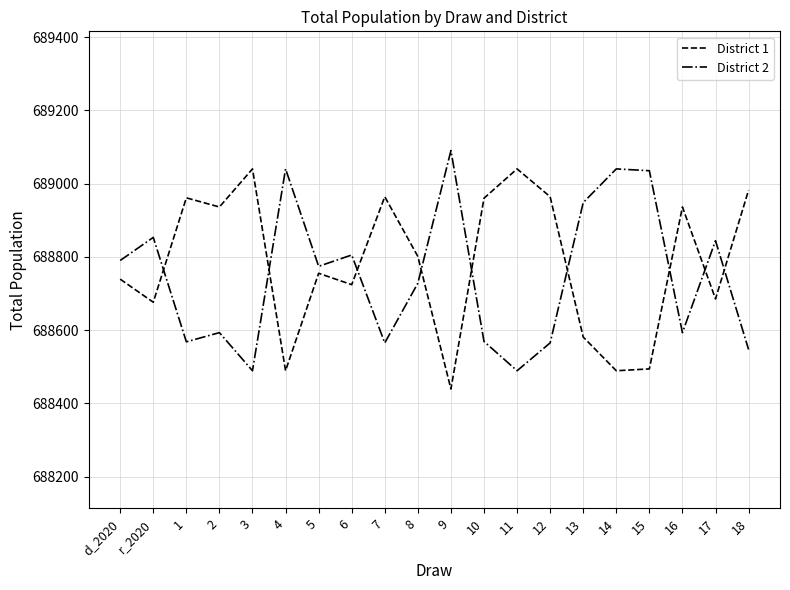

Read the District 1 value at 5.

688755